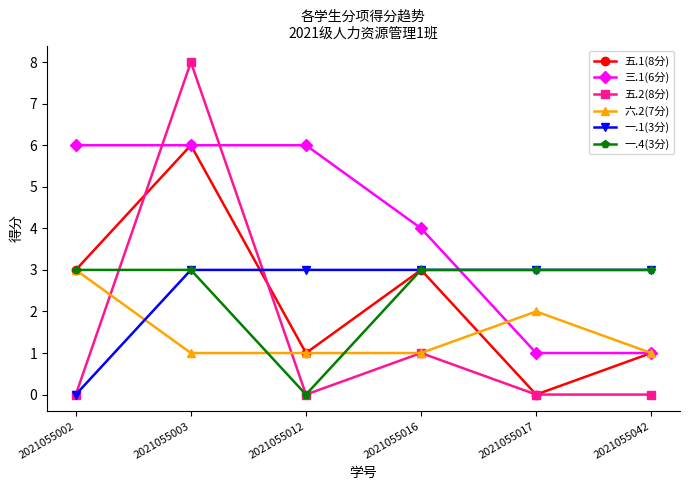

How many times do 三.1(6分) and 五.2(8分) cross each other?

2